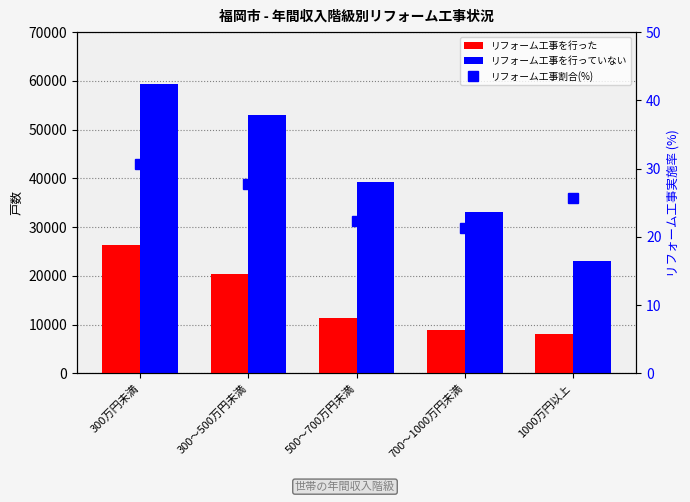

Does the chart contain any negative values?

No